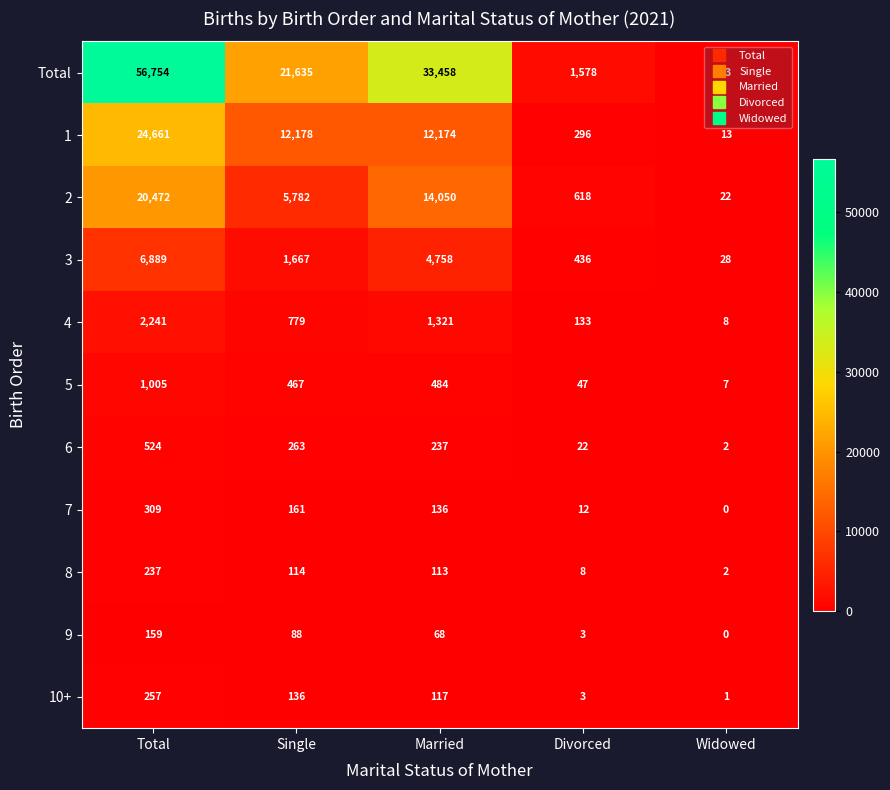

The 5 series shows 589 at Total. True or false?

False